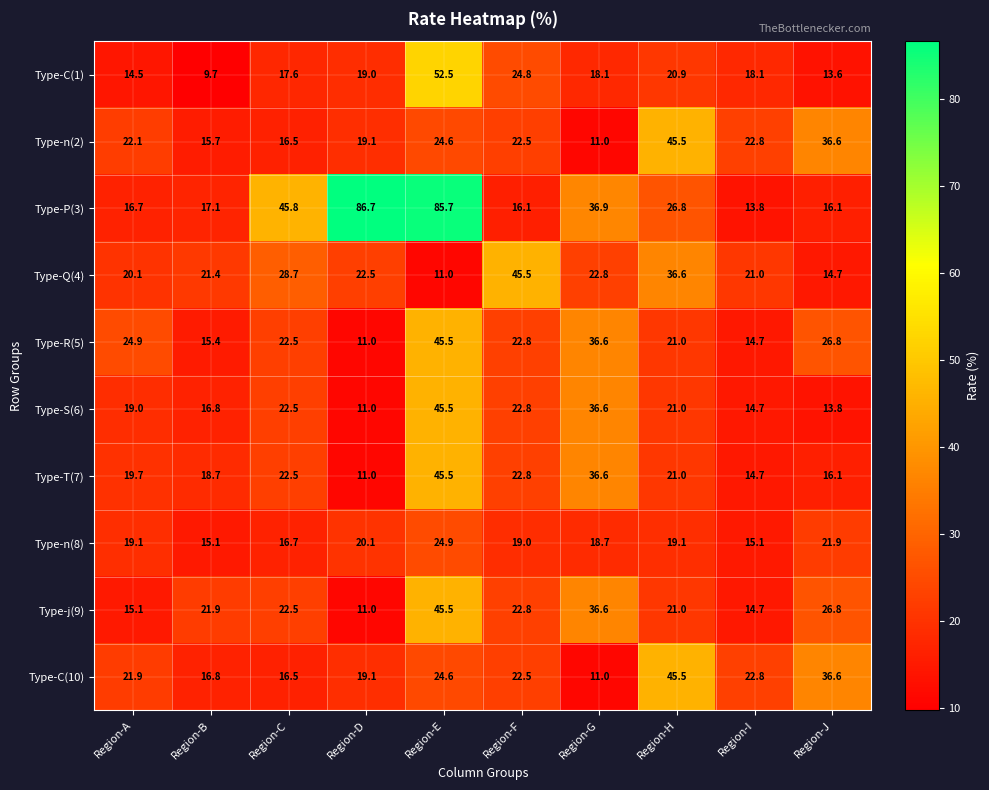

What is the difference between the Type-S(6) values at Region-D and Region-C?

11.5